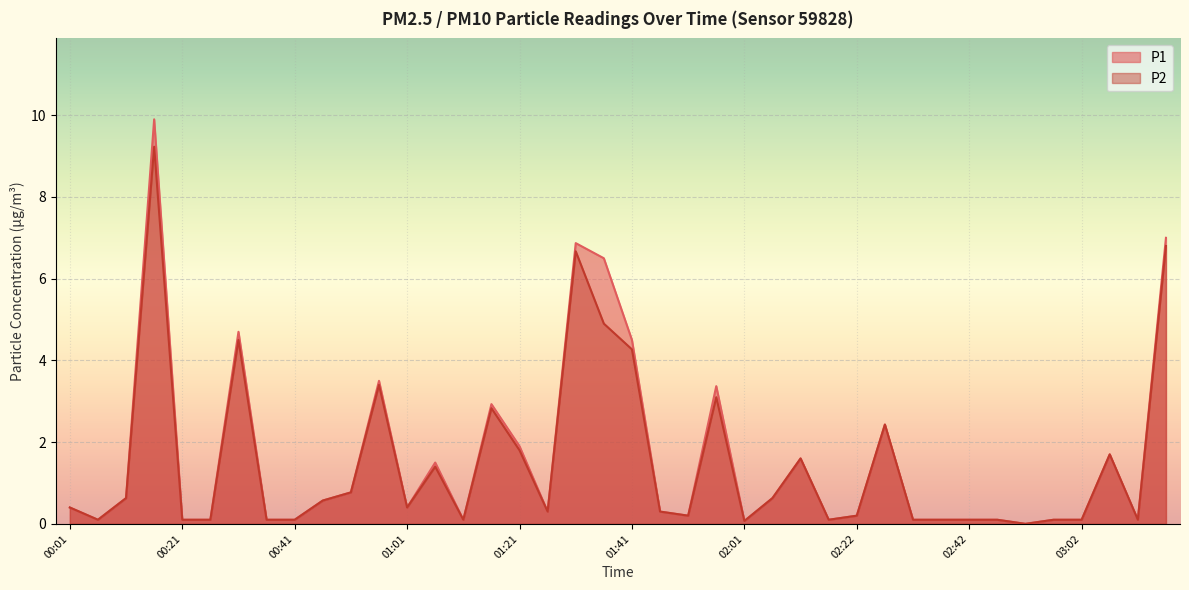

Reading right to left, what are all the values shown in this chart?

P1: 03:17=7.0	03:12=0.1	03:07=1.7	03:02=0.1	02:57=0.1	02:52=0.0	02:47=0.1	02:42=0.1	02:37=0.1	02:32=0.1	02:27=2.4	02:22=0.2	02:17=0.1	02:12=1.6	02:06=0.6	02:01=0.1	01:56=3.4	01:51=0.2	01:46=0.3	01:41=4.5	01:36=6.5	01:31=6.9	01:26=0.3	01:21=1.9	01:16=2.9	01:11=0.1	01:06=1.5	01:01=0.4	00:56=3.5	00:51=0.8	00:46=0.6	00:41=0.1	00:36=0.1	00:31=4.7	00:26=0.1	00:21=0.1	00:16=9.9	00:11=0.6	00:06=0.1	00:01=0.4
P2: 03:17=6.8	03:12=0.1	03:07=1.7	03:02=0.1	02:57=0.1	02:52=0.0	02:47=0.1	02:42=0.1	02:37=0.1	02:32=0.1	02:27=2.4	02:22=0.2	02:17=0.1	02:12=1.6	02:06=0.6	02:01=0.1	01:56=3.1	01:51=0.2	01:46=0.3	01:41=4.3	01:36=4.9	01:31=6.7	01:26=0.3	01:21=1.8	01:16=2.8	01:11=0.1	01:06=1.4	01:01=0.4	00:56=3.4	00:51=0.8	00:46=0.6	00:41=0.1	00:36=0.1	00:31=4.5	00:26=0.1	00:21=0.1	00:16=9.2	00:11=0.6	00:06=0.1	00:01=0.4